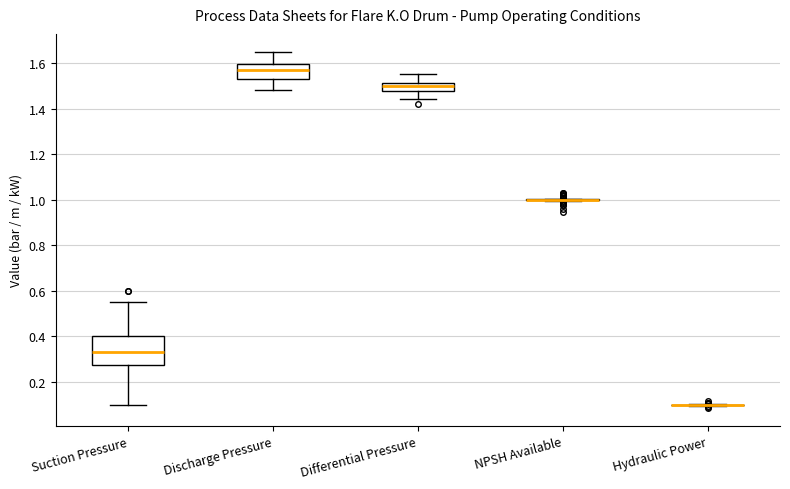

Comparing the boxes themselves (not the whiskers), which one is the tallest?

Suction Pressure